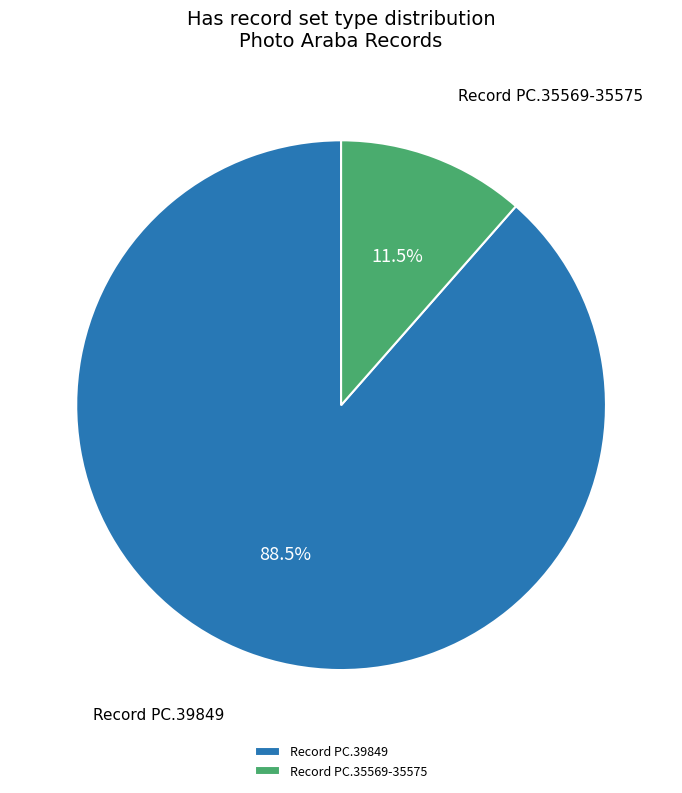

Which slice is the smallest?

Record PC.35569-35575